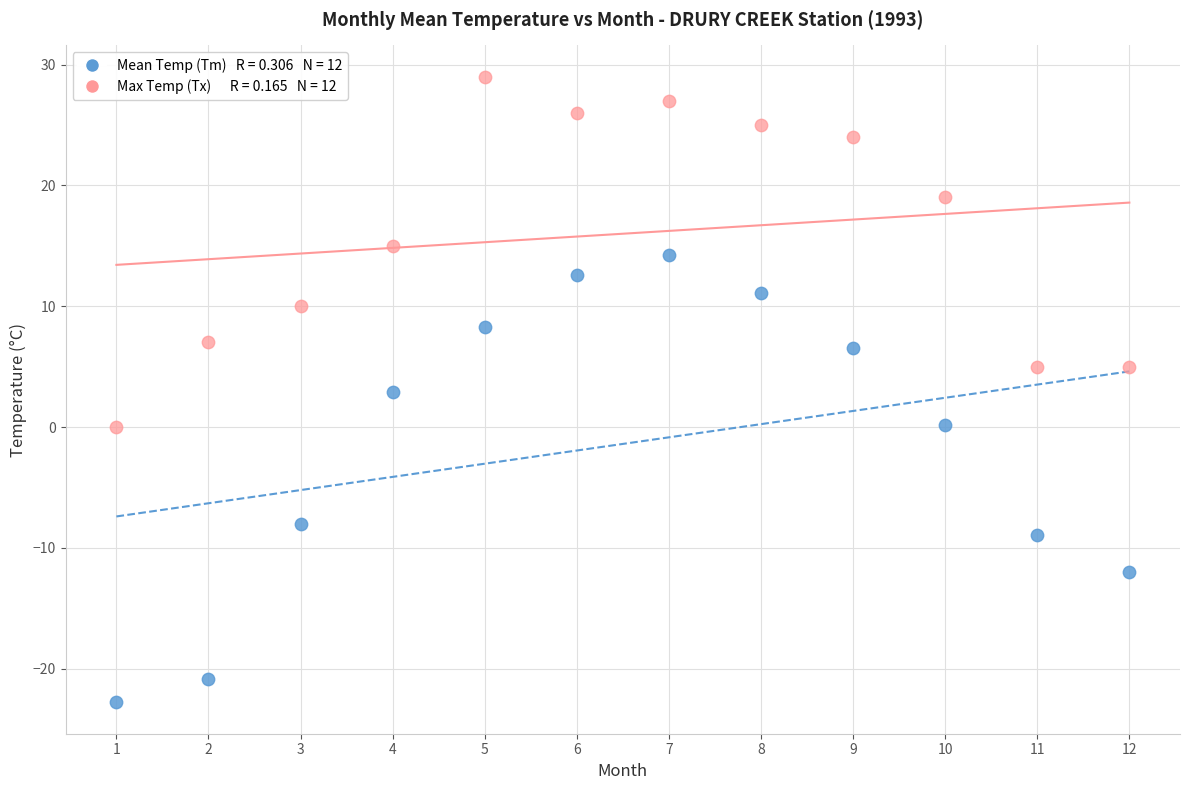

Across all data points, what is the range of Y values (max minus min)?

51.8